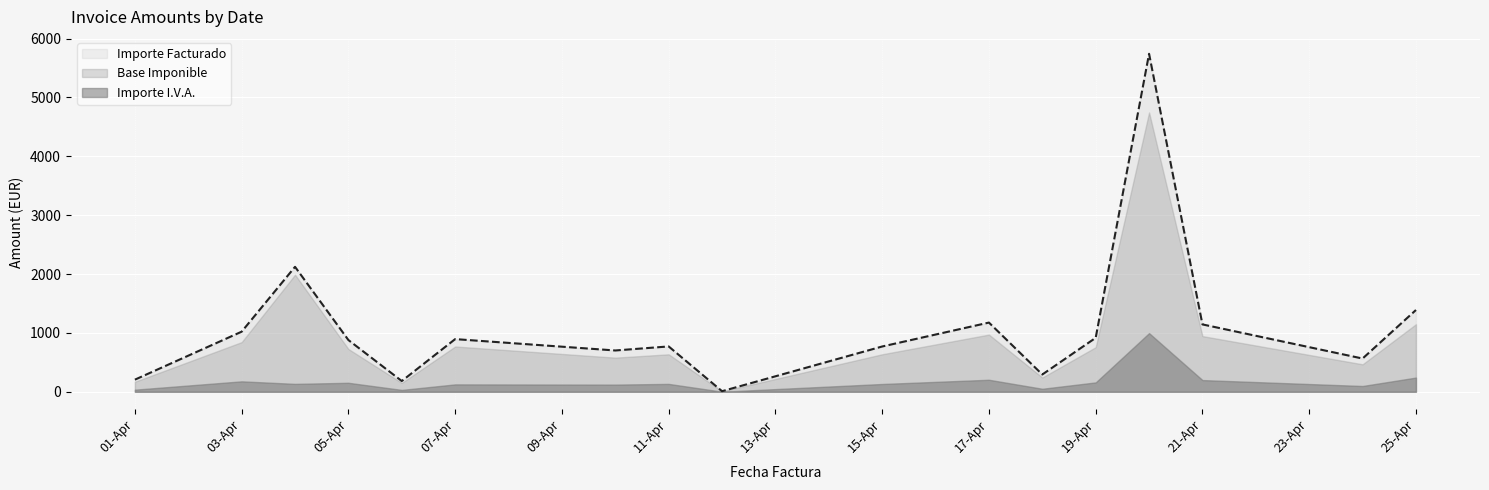

In Base Imponible, how many points are higher than both neighbors (excluding endpoints)?

5